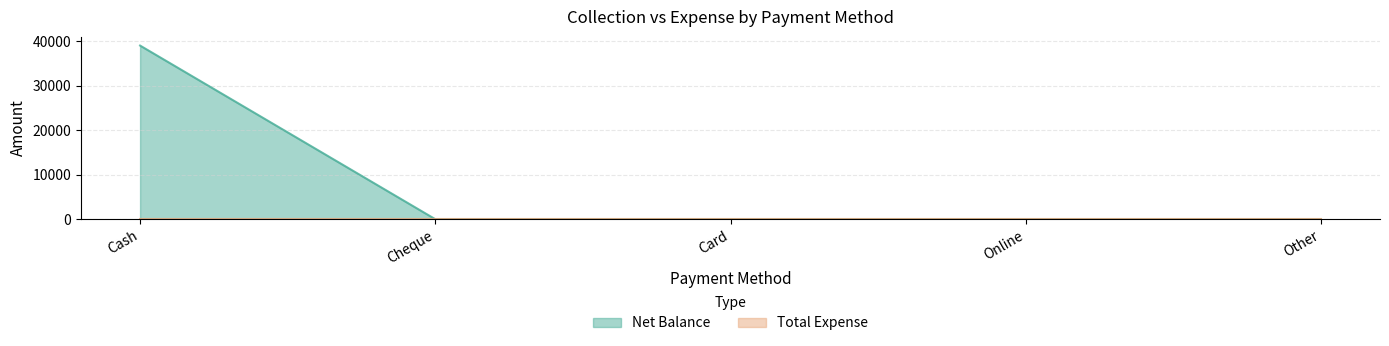

True or false: the data shows 0 at Card.

True